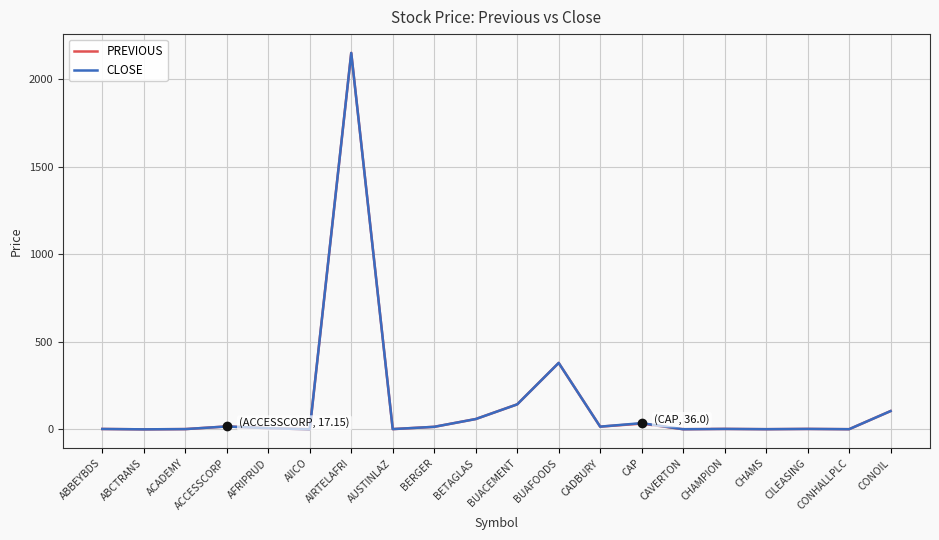

What value does the CLOSE series have at AIICO?

1.0